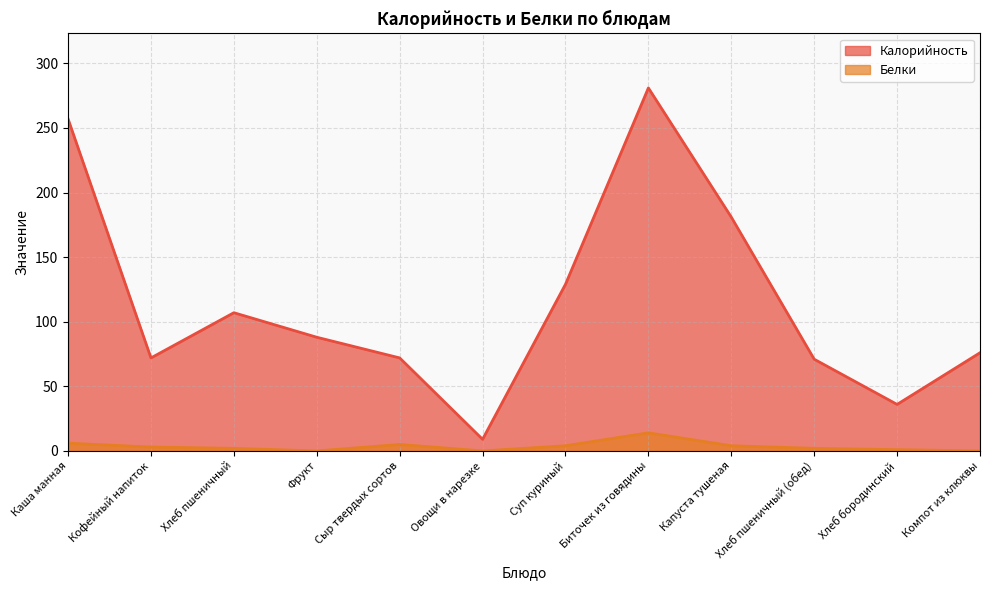

What are all the series names shown in the legend?

Калорийность, Белки